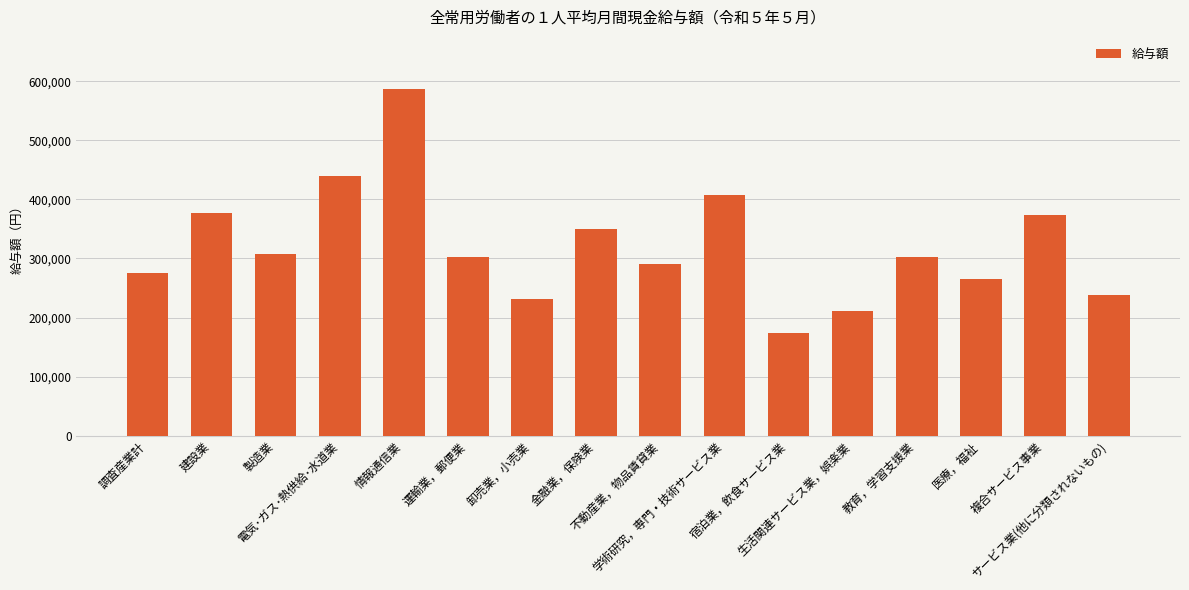

Are the bars grouped side by side (vs. stacked)?

No